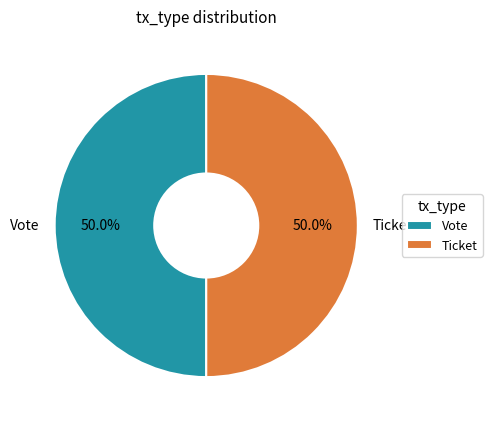

What is the ratio of the value at Vote to the value at Ticket?

1.0